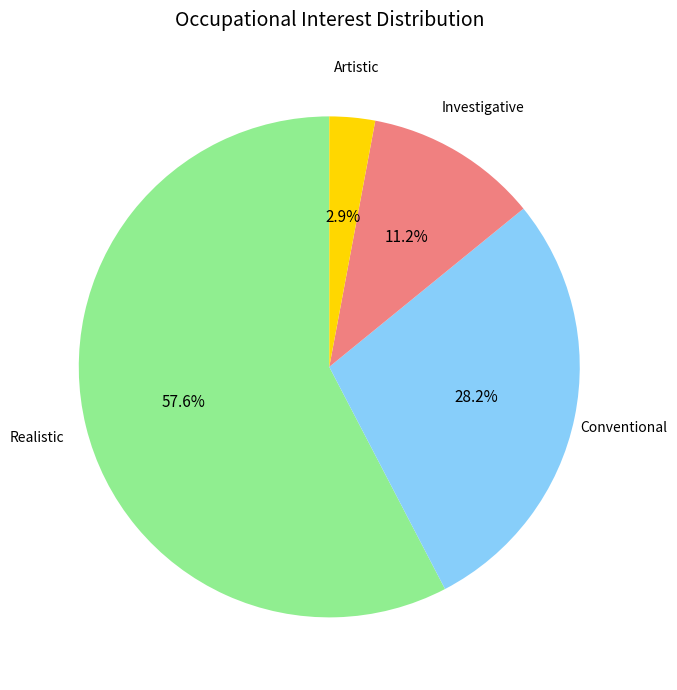

Combined, what portion of the pie is Artistic and Realistic?

60.6%